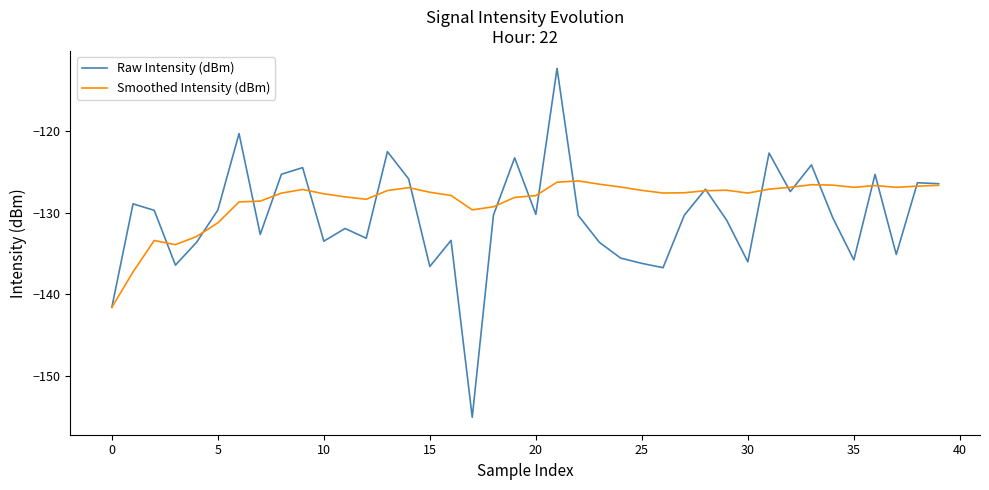

What is the minimum value shown in the chart?

-155.1